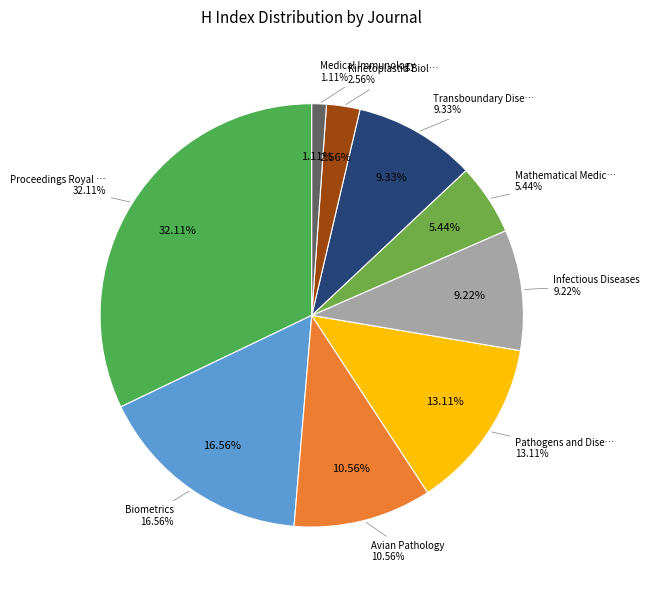

The Transboundary Diseases slice represents 9% of the pie. True or false?

True